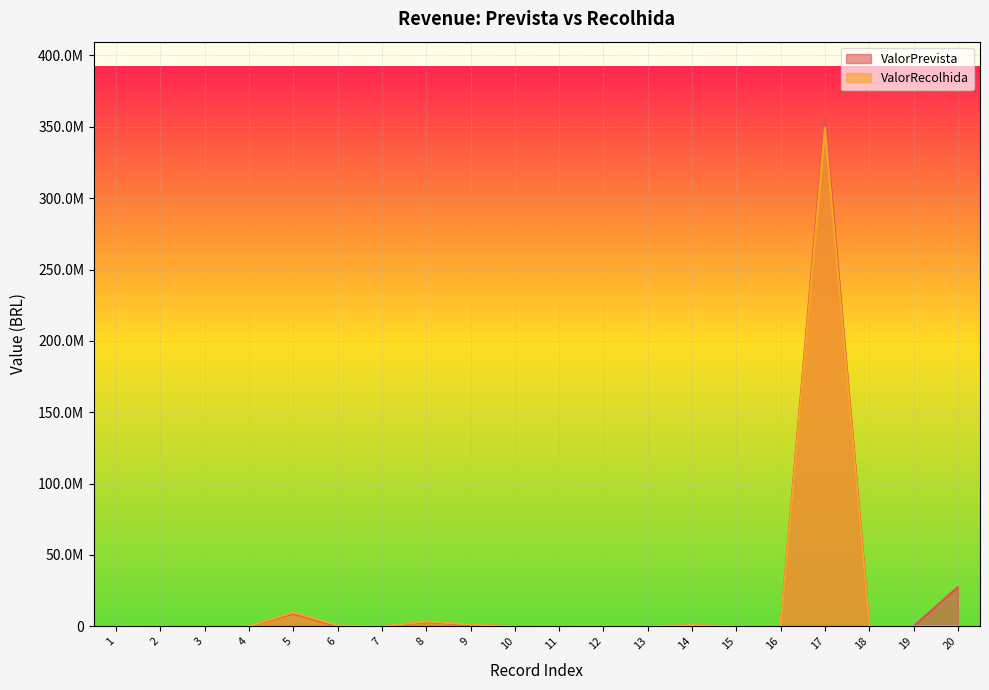

Is it true that ValorRecolhida equals 46632 at 13?

False